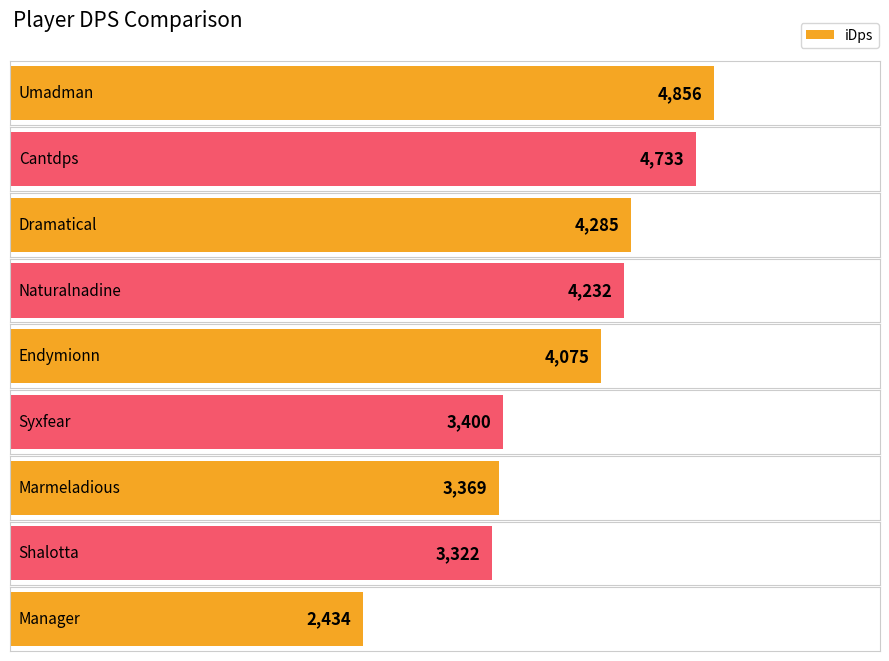

Reading left to right, transcribe all the data shown in this chart.

4855.9	4733.4	4285.4	4232.2	4075.2	3399.5	3369.4	3322.0	2434.4